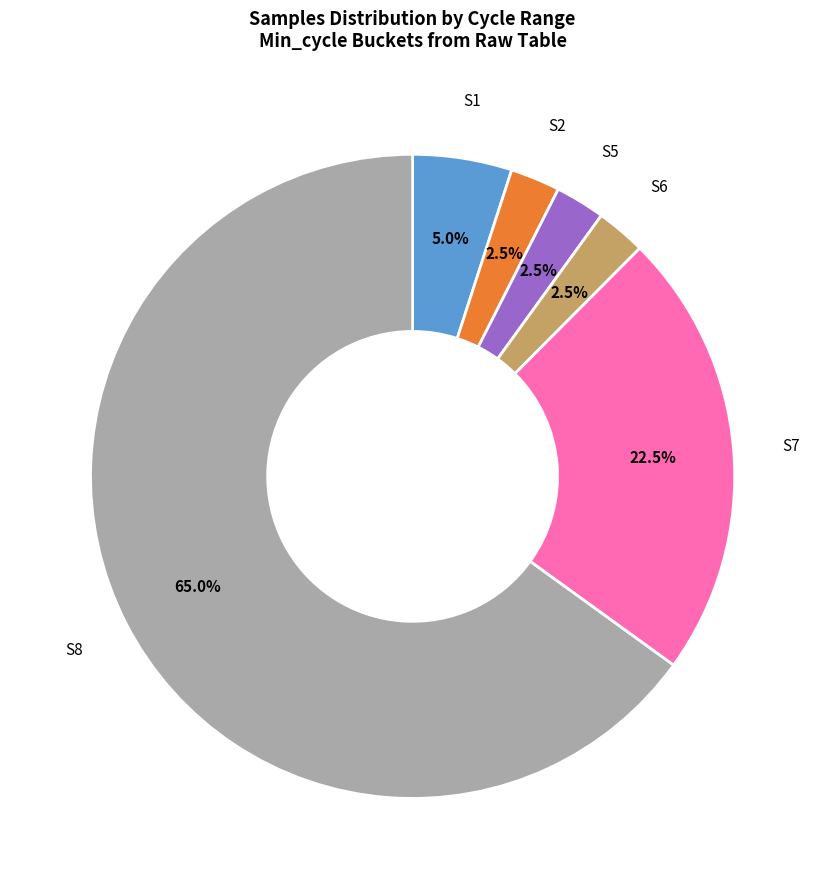

Is there any slice that represents more than half of the pie?

Yes